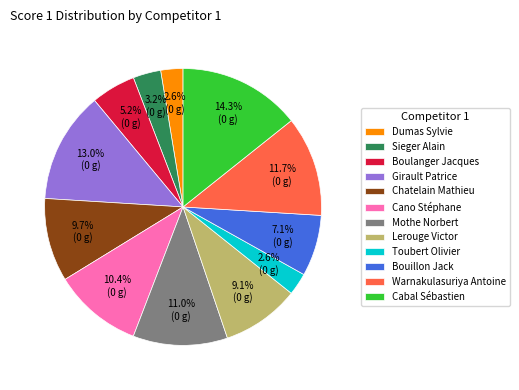

How much of the chart is everything except Lerouge Victor?

90.9%